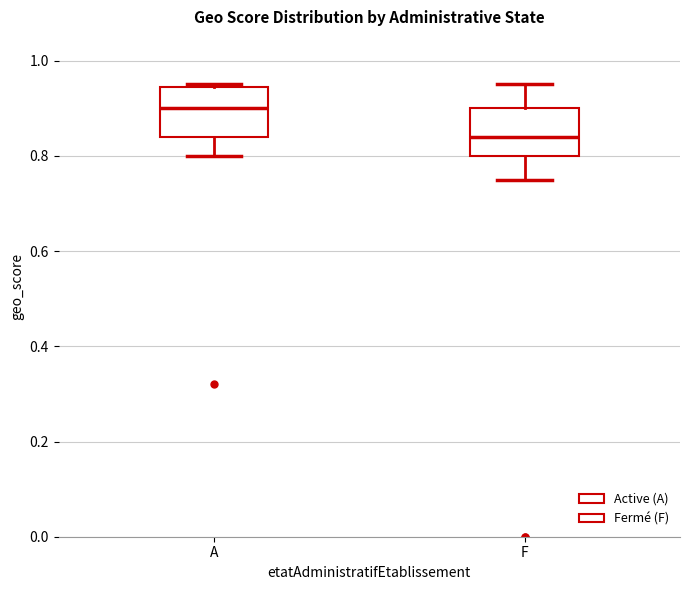

Which box's median line is the lowest?

F